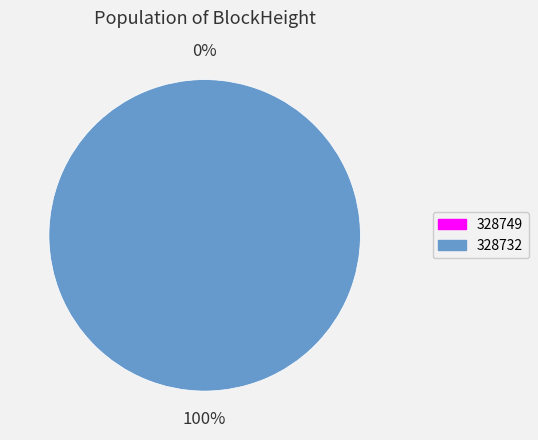

Does 328749 account for over 50% of the chart?

No